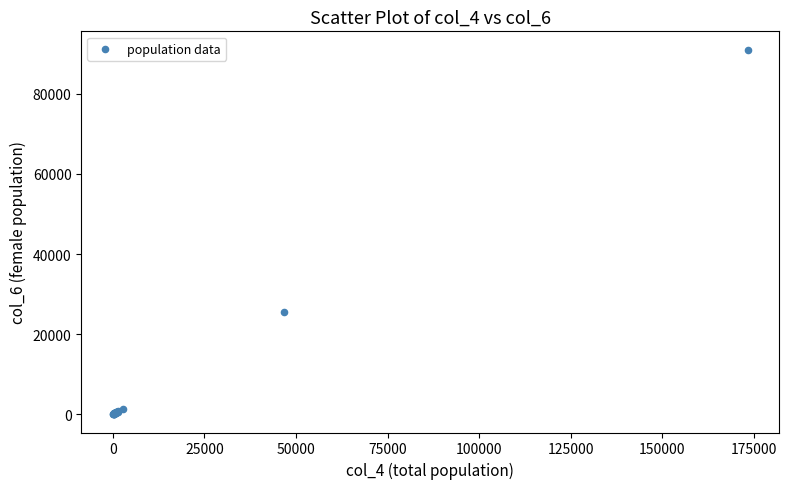

What Y value in the scatter plot is closest to 45538?

25451